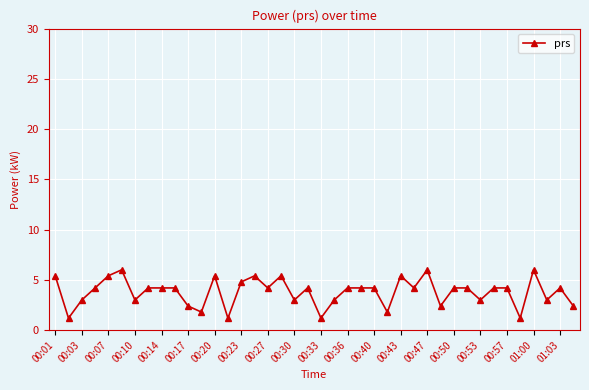

What is the minimum value shown in the chart?

1.2